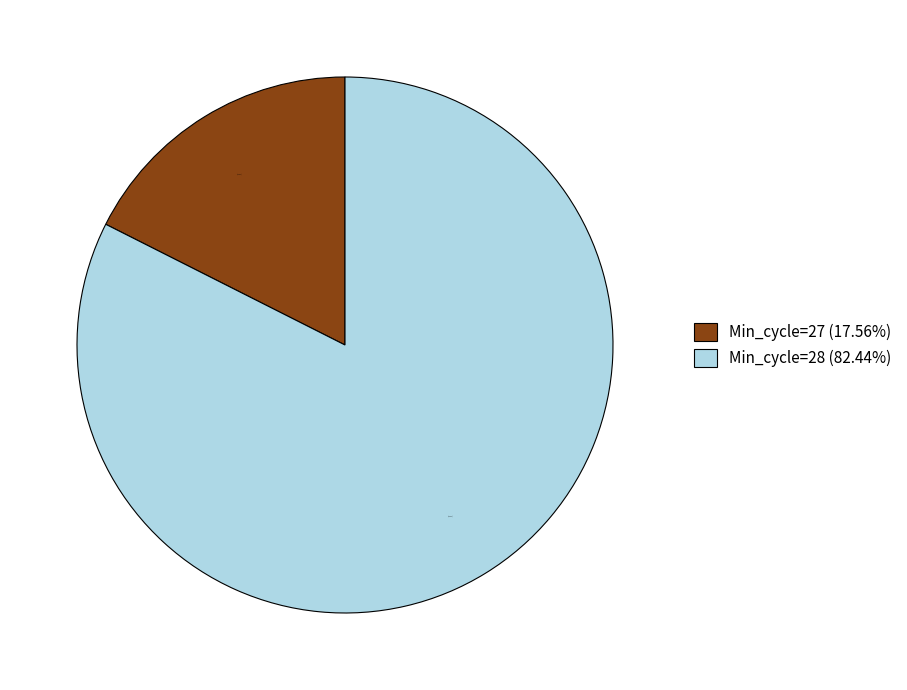

What is the ratio of the value at Min_cycle=28 (82.44%) to the value at Min_cycle=27 (17.56%)?

4.7